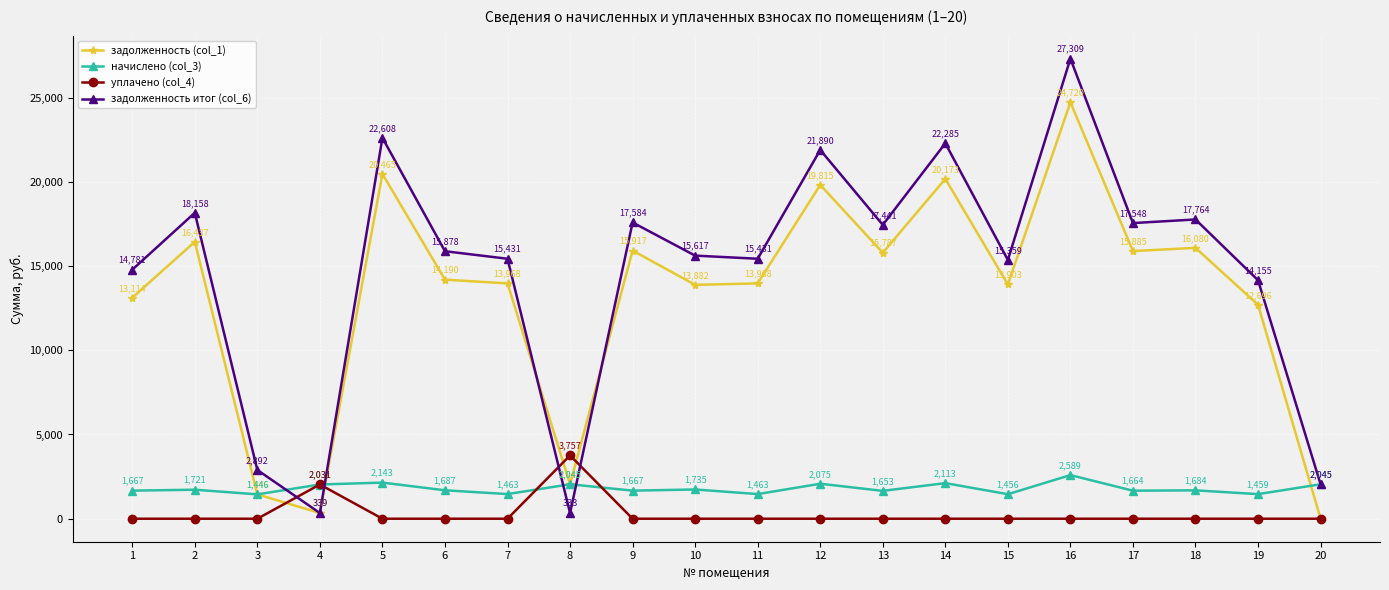

What is the sum of all задолженность (col_1) values?

264829.9